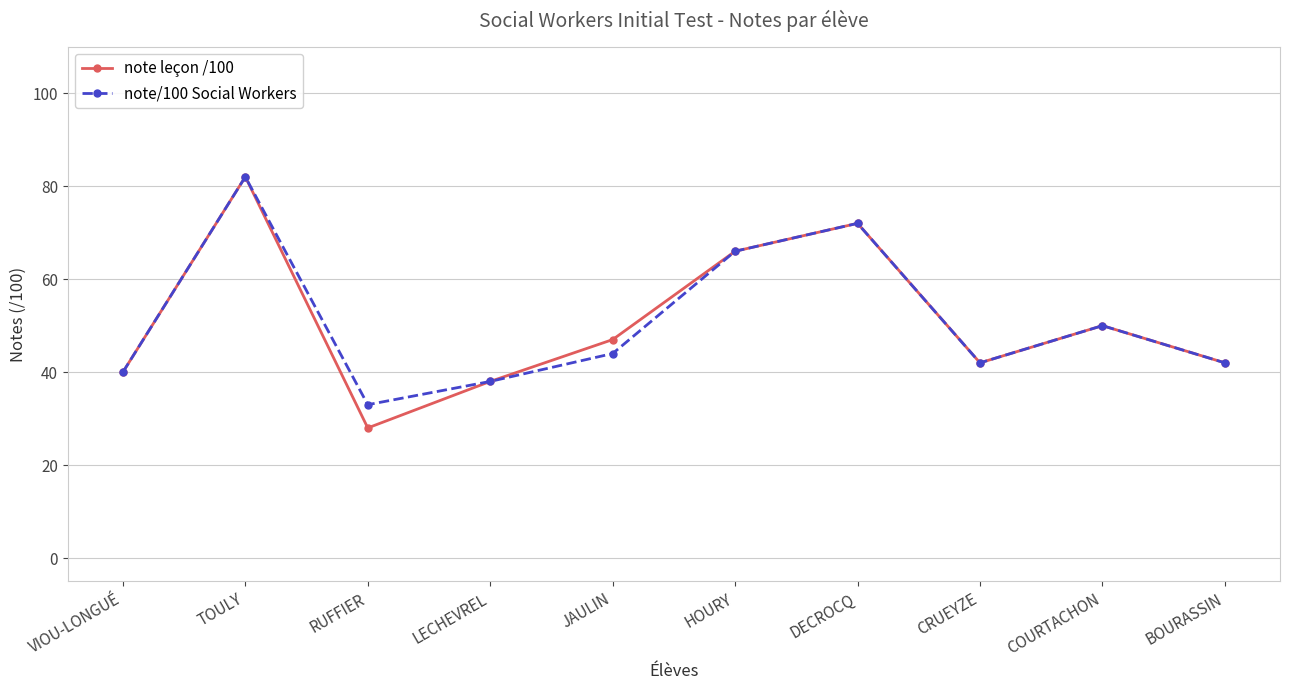

At which label does note leçon /100 reach its minimum?

RUFFIER